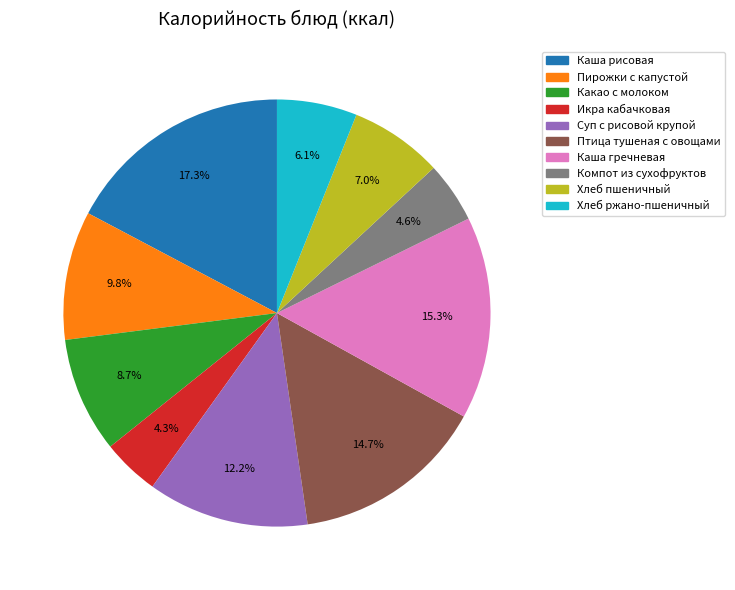

What is the ratio of the value at Суп с рисовой крупой to the value at Каша рисовая?

0.7